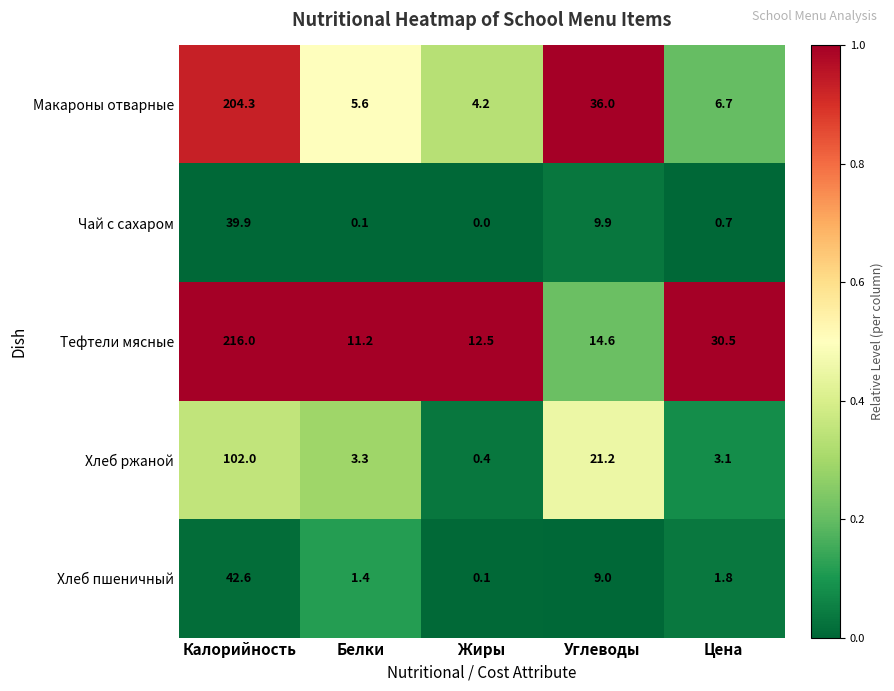

How many distinct data groups are displayed?

5